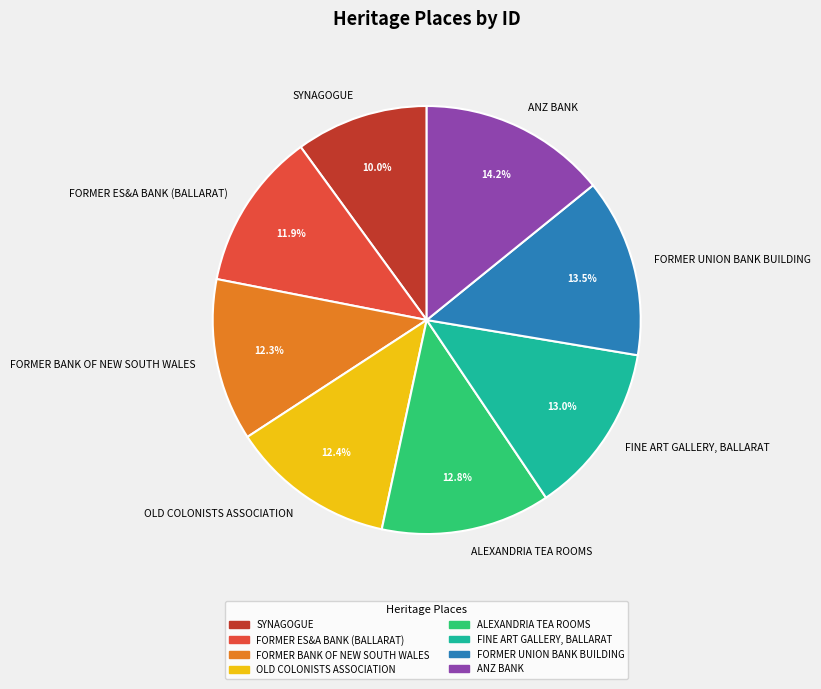

What is the ratio of the value at OLD COLONISTS ASSOCIATION to the value at FORMER UNION BANK BUILDING?

0.9